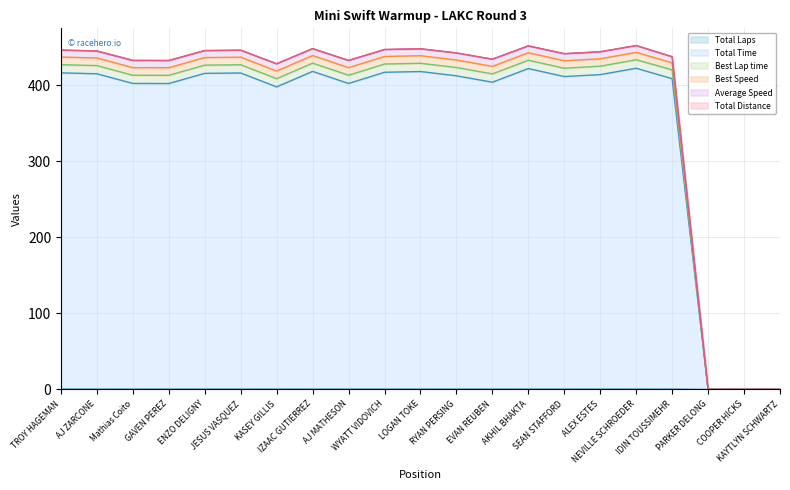

What position from the right is Mathias Coito?

19